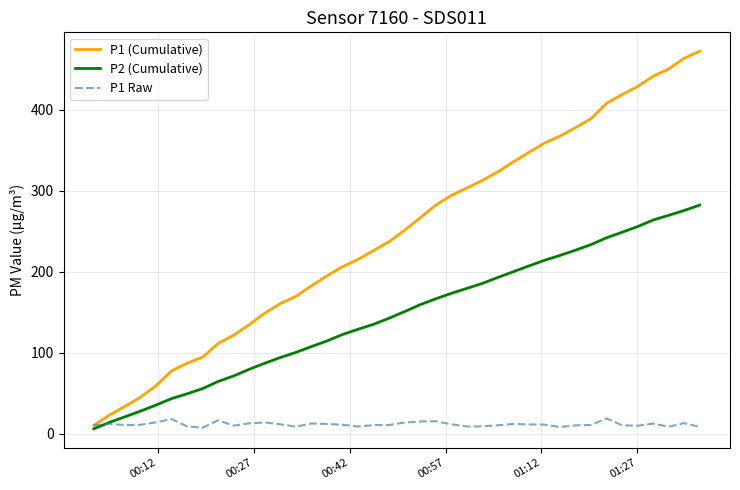

What are all the series names shown in the legend?

P1 (Cumulative), P2 (Cumulative), P1 Raw